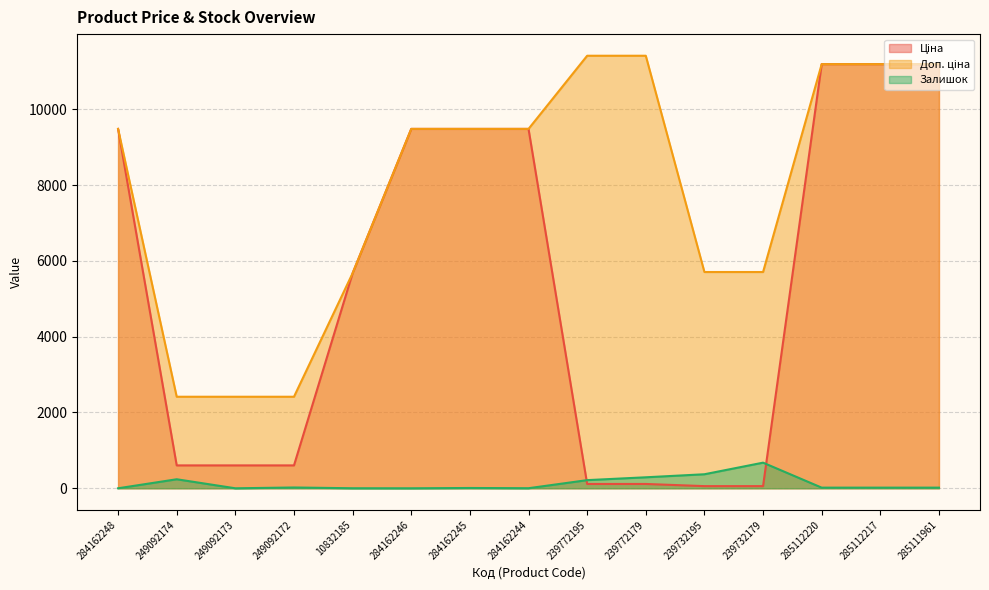

What is the difference between the second highest and second lowest values in the Ціна series?

11131.1